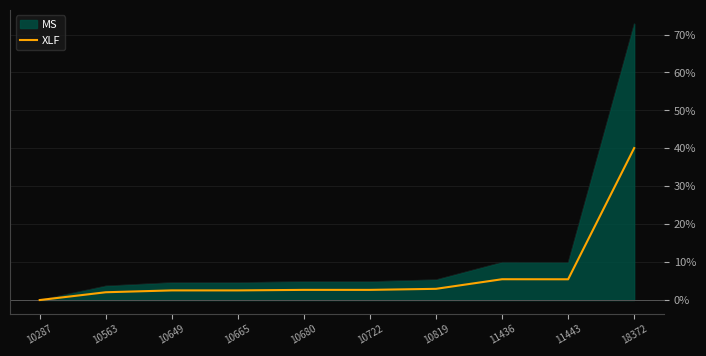

Which series has the largest range (max minus min)?

MS